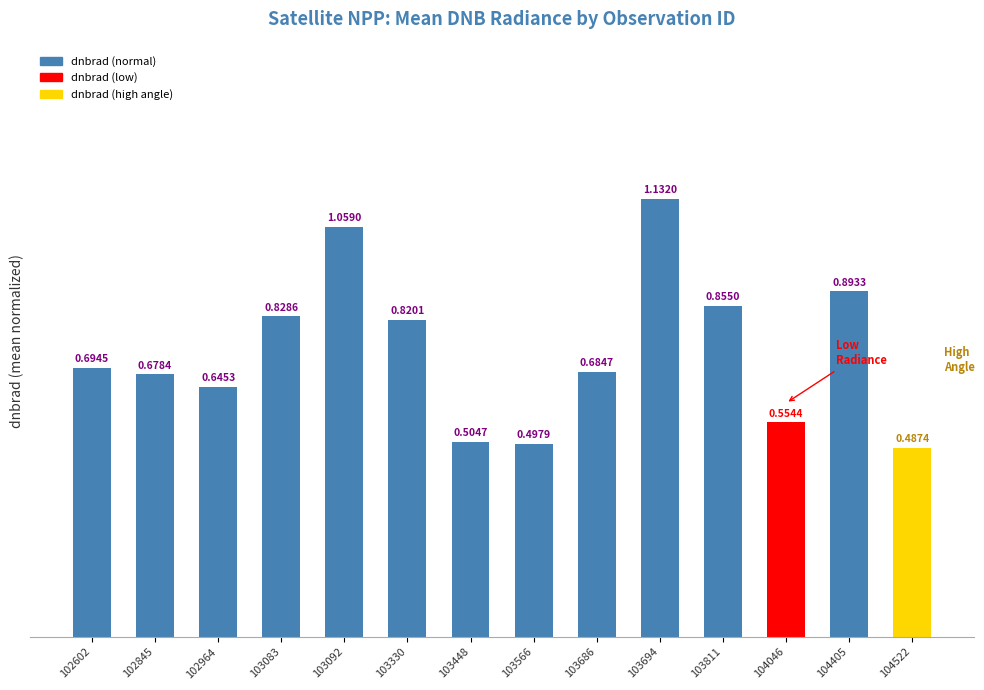

What is the difference between the values at 103686 and 103694?

0.4